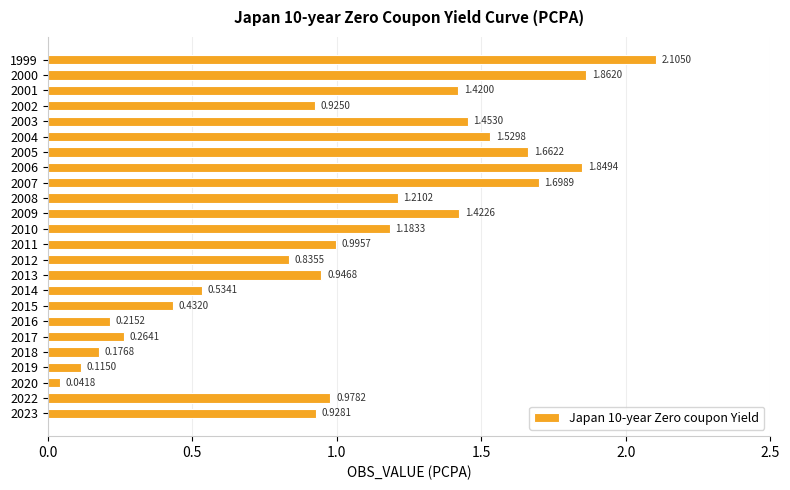

What is the greatest value displayed?

2.1